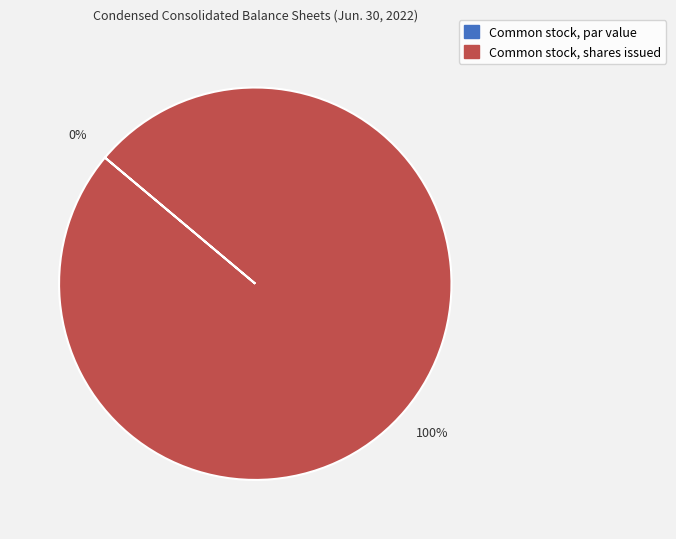

To the nearest percent, what is the difference between the Common stock, par value and Common stock, shares issued slice percentages?

100%